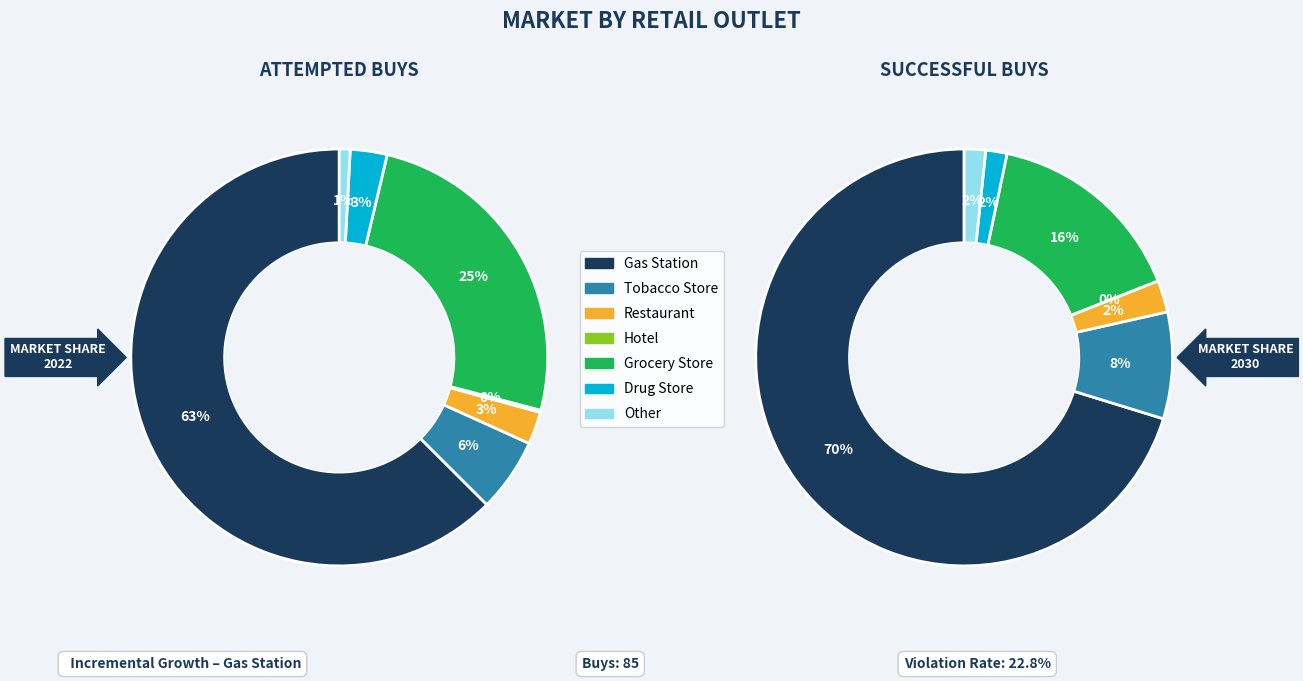

True or false: 4 accounts for 18% of the total.

False